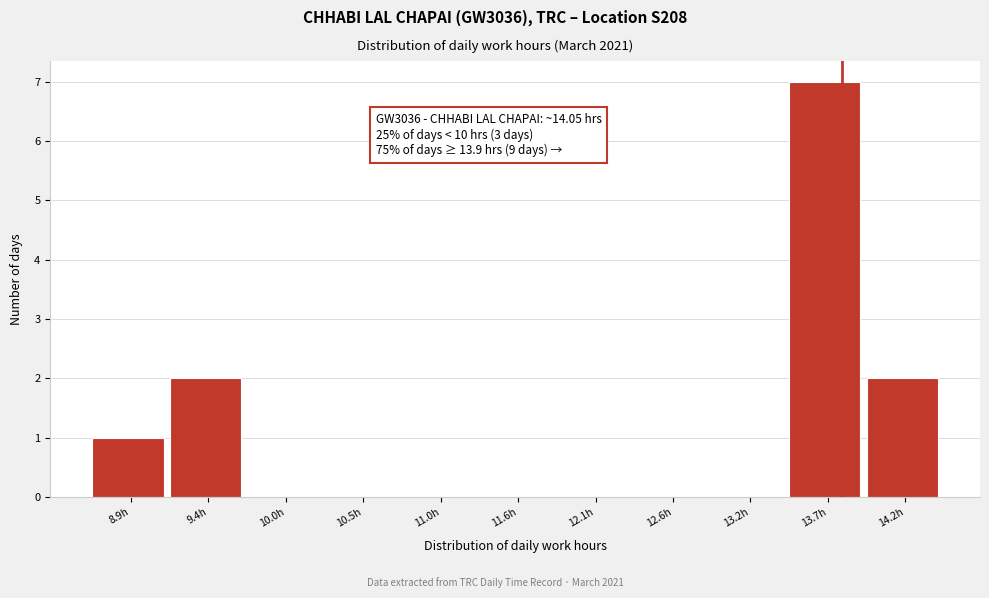

Reading left to right, what are all the values shown in this chart?

8.9h=1	9.4h=2	10.0h=0	10.5h=0	11.0h=0	11.6h=0	12.1h=0	12.6h=0	13.2h=0	13.7h=7	14.2h=2